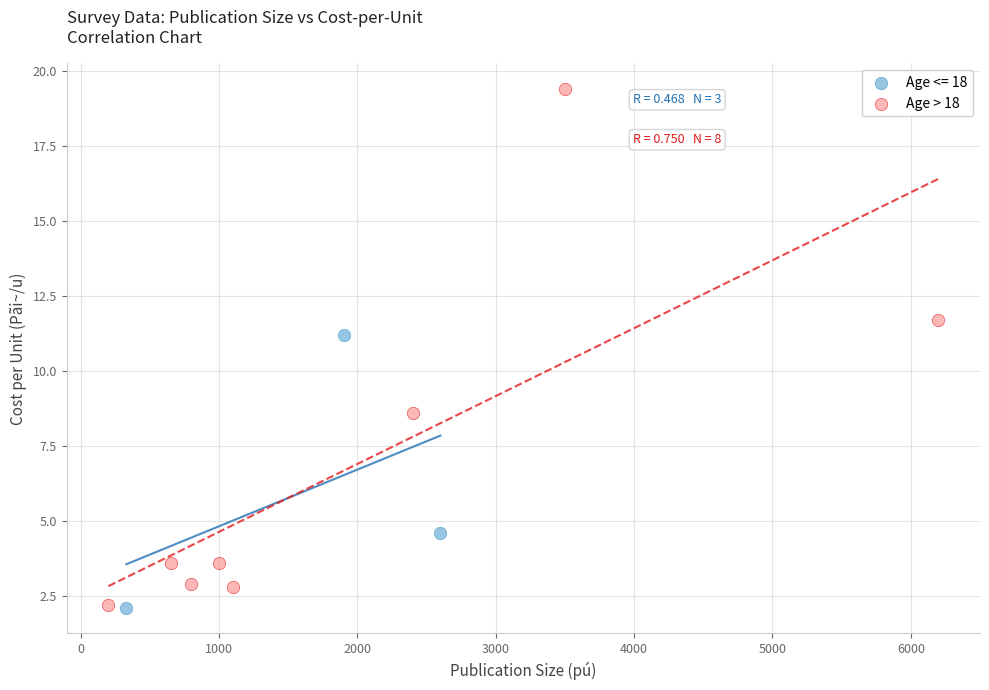

Which series reaches the maximum Y coordinate?

Age > 18